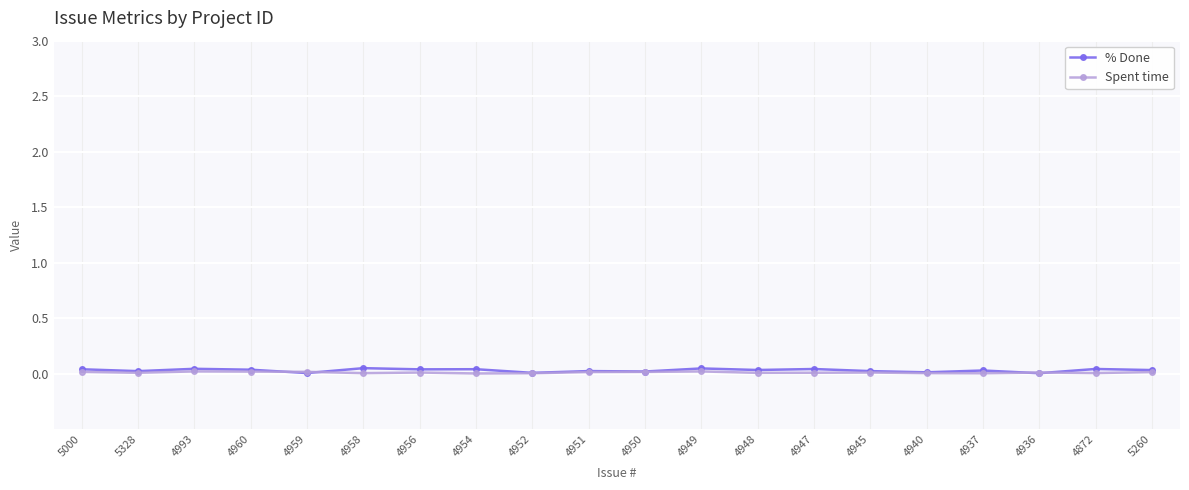

What is the label of the 1st point from the left?

5000